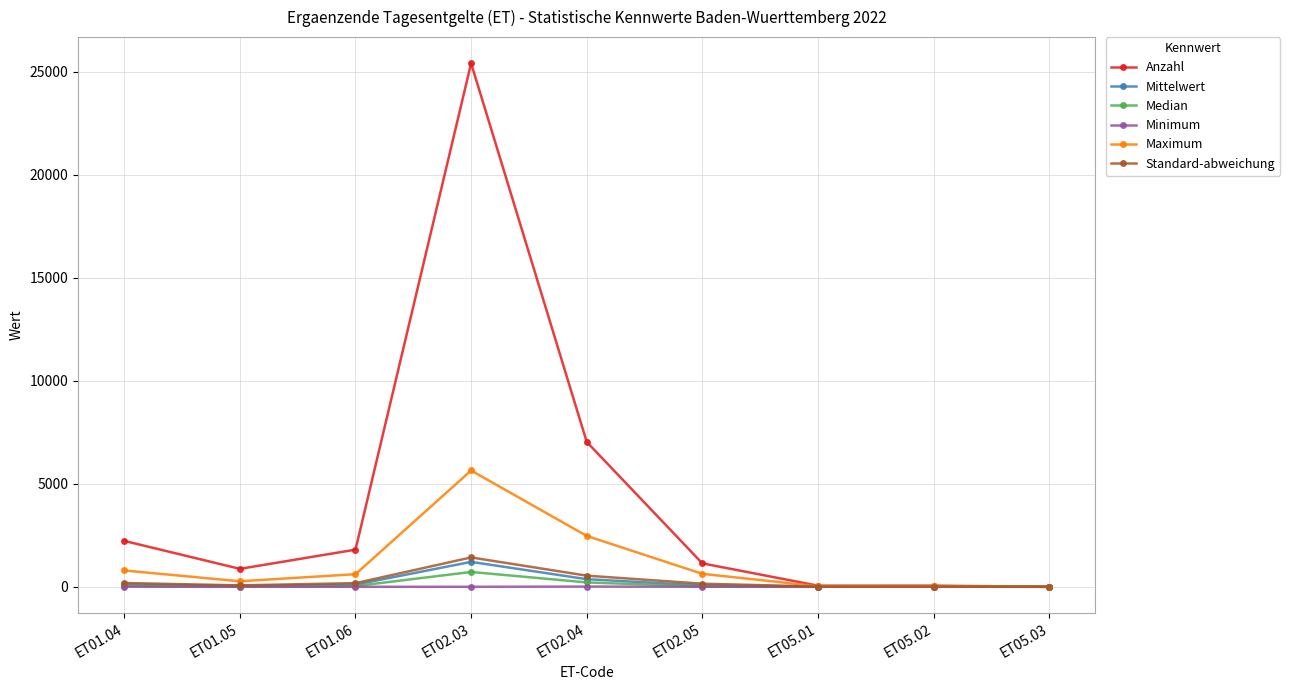

What is the difference between the Mittelwert values at ET02.04 and ET01.05?

324.1